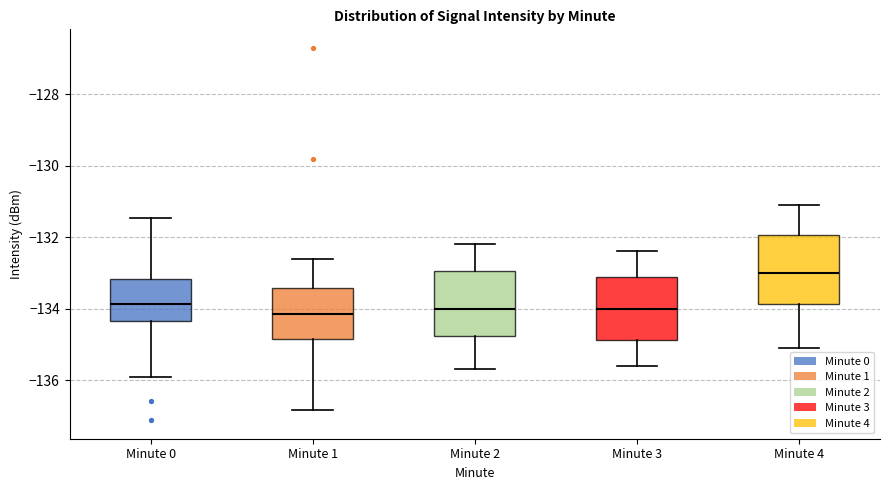

Reading left to right, transcribe this box plot: for each box, give where its median line is, the range the box spans, and where its two whiskers end, as read against the y-axis. The values are not printed on the chart, so give them approximately, as read against the axis.

Minute 0: median -133.8, box -134.4 to -133.2, whiskers -136.0 to -131.4
Minute 1: median -134.2, box -134.8 to -133.4, whiskers -136.8 to -132.6
Minute 2: median -134.0, box -134.8 to -133.0, whiskers -135.6 to -132.2
Minute 3: median -134.0, box -134.8 to -133.2, whiskers -135.6 to -132.4
Minute 4: median -133.0, box -133.8 to -132.0, whiskers -135.0 to -131.0